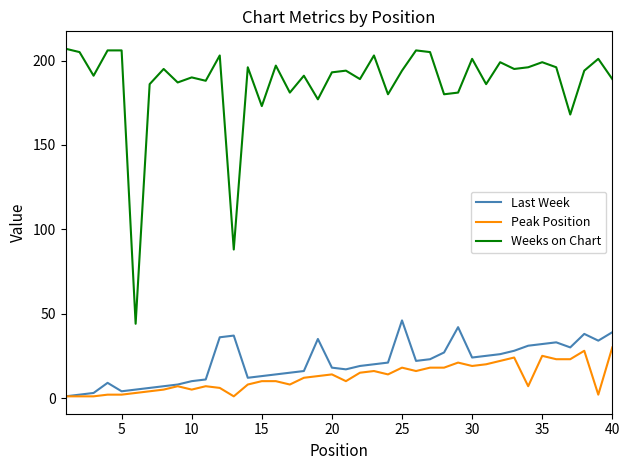

What is the average value of the Last Week series?

21